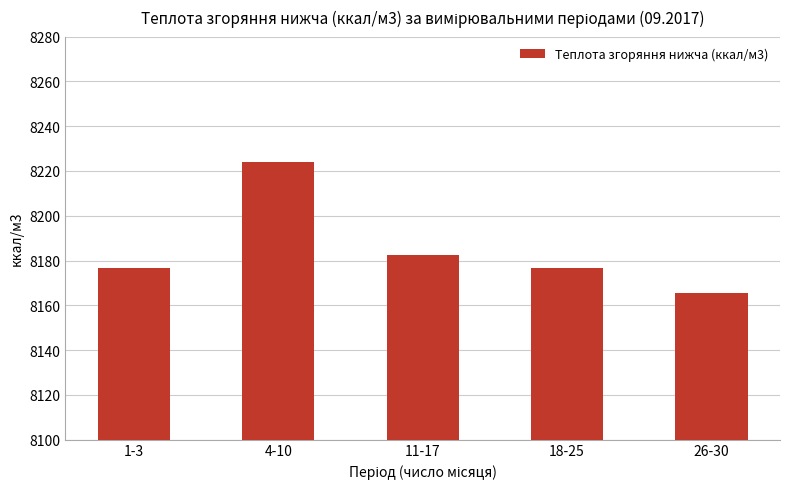

Which has a higher value, 1-3 or 26-30?

1-3